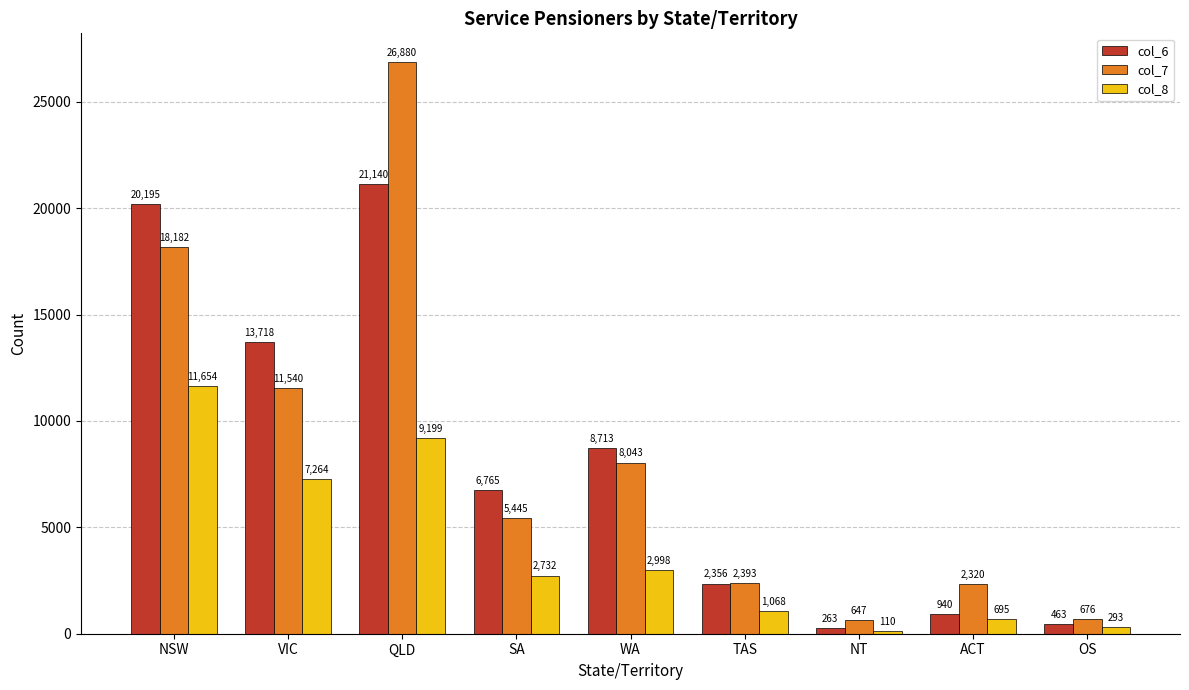

How many groups of bars are there?

9